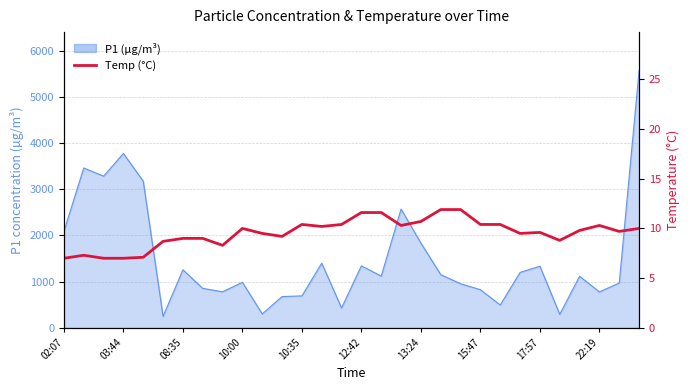

Reading left to right, what are all the values shown in this chart?

7.0	7.3	7.0	7.0	7.1	8.7	9.0	9.0	8.3	10.0	9.5	9.2	10.4	10.2	10.4	11.6	11.6	10.3	10.7	11.9	11.9	10.4	10.4	9.5	9.6	8.8	9.8	10.3	9.7	10.0